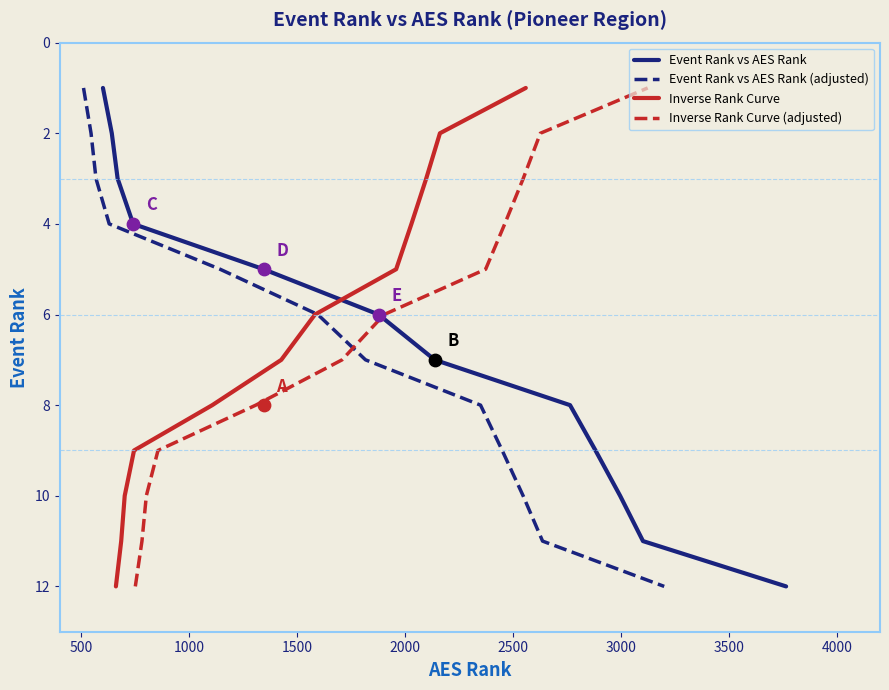

Which series reaches the maximum Y coordinate?

Event Rank vs AES Rank